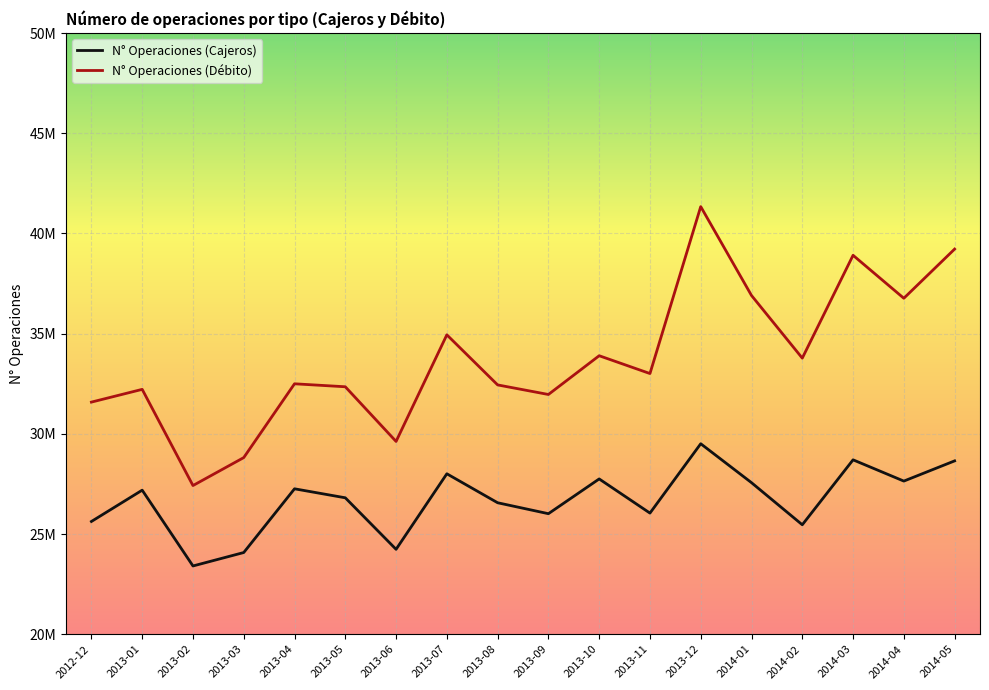

Is this an area chart (filled region under the line)?

No